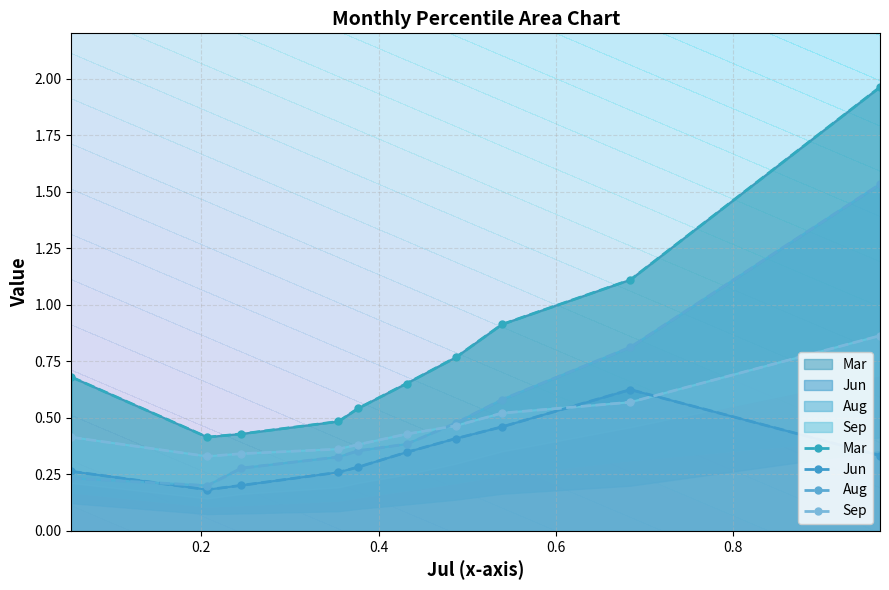

True or false: Jun has more than 2 points higher than both neighbors.

False